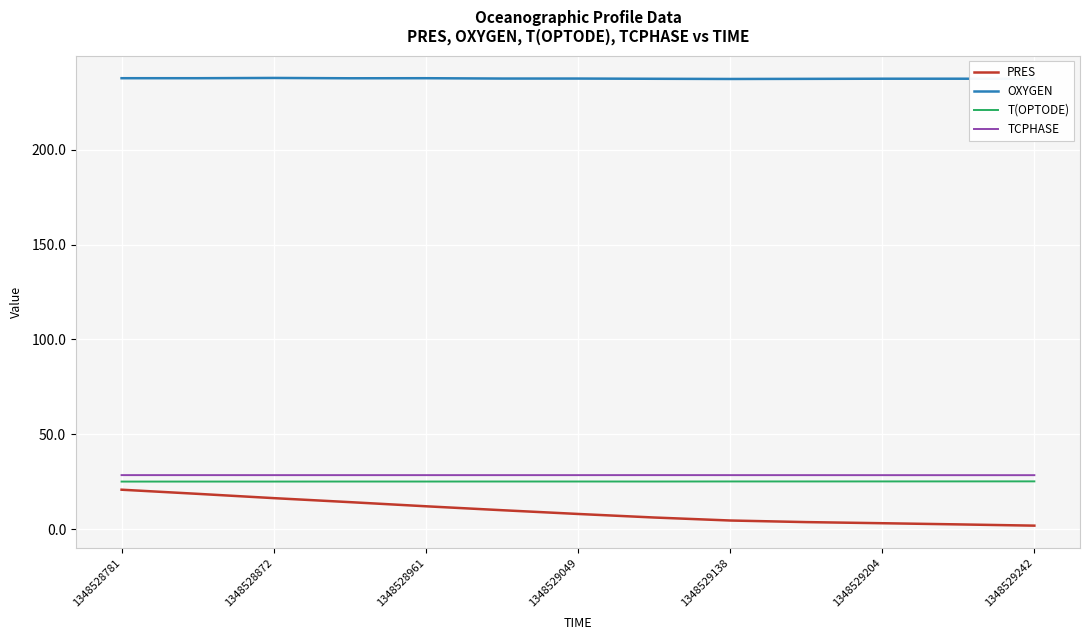

Which series has the largest total across all categories?

OXYGEN